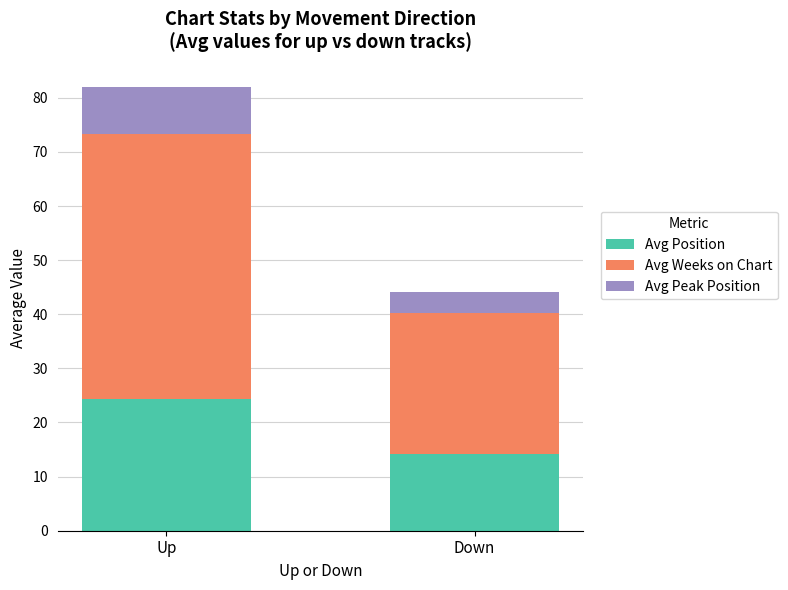

How many data points in Avg Position are less than 24?

1